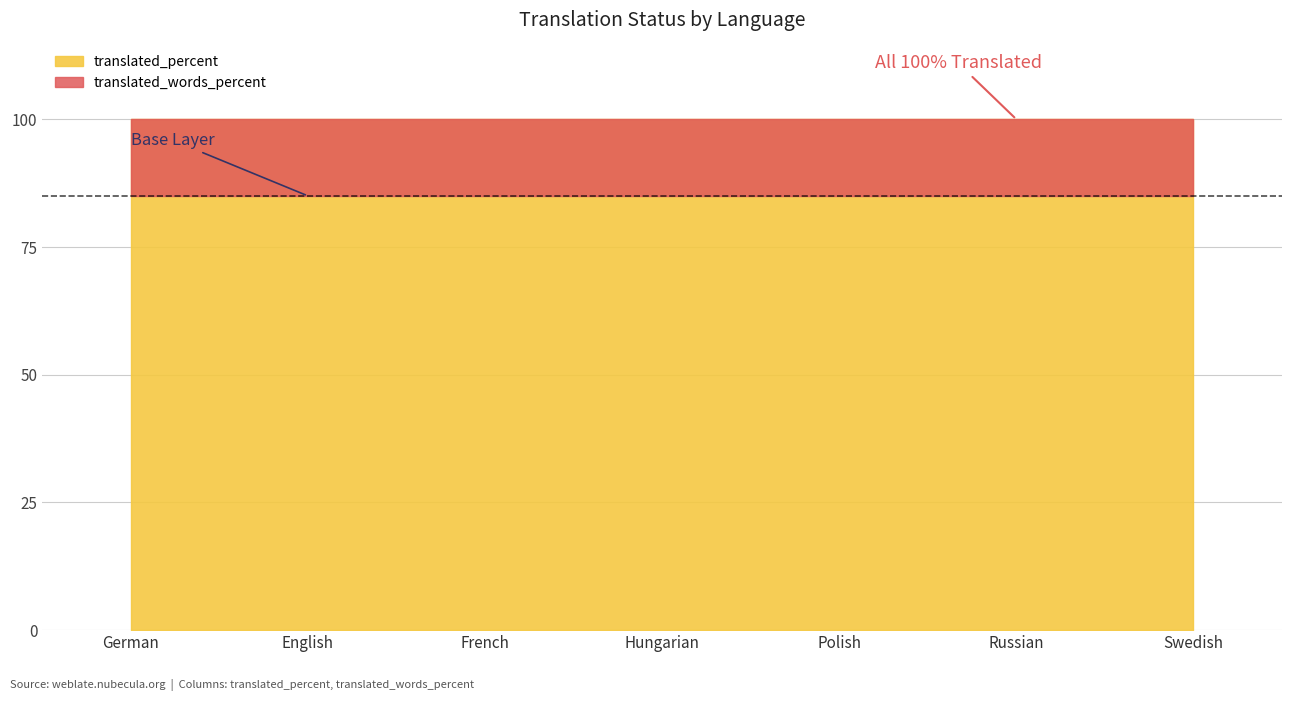

What is the label of the 5th point from the left?

Polish